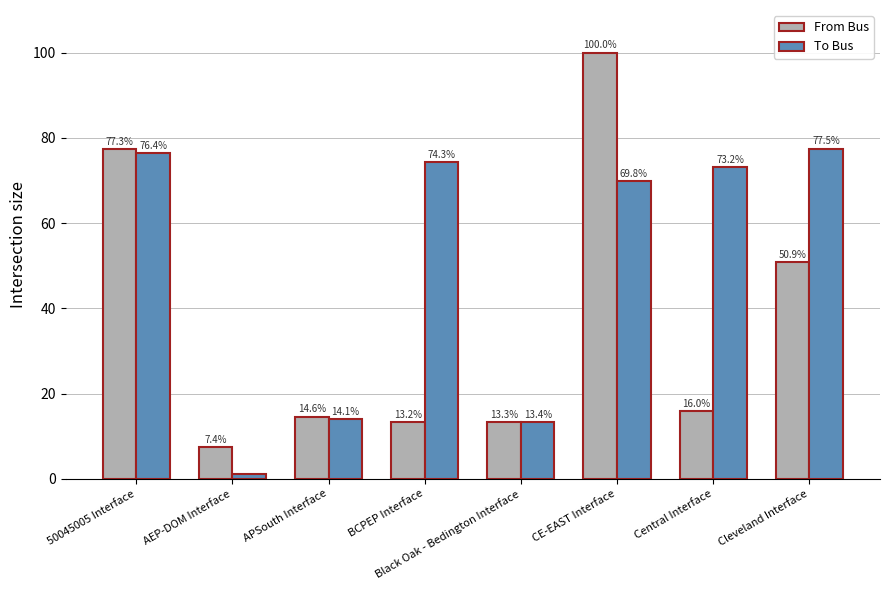

At which label does To Bus first exceed 73?

50045005 Interface